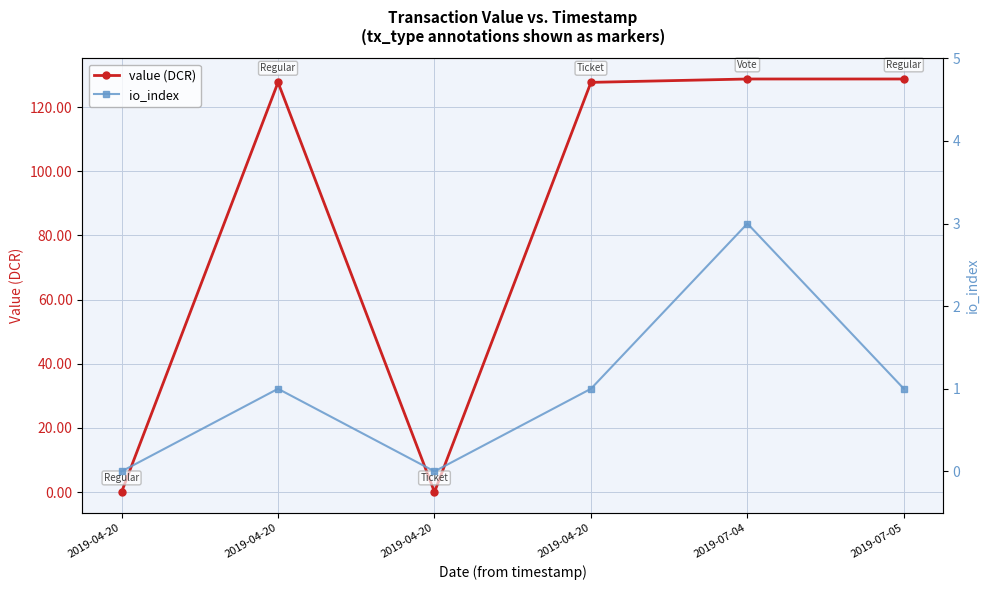

Where is the first local maximum for io_index?

2019-04-20